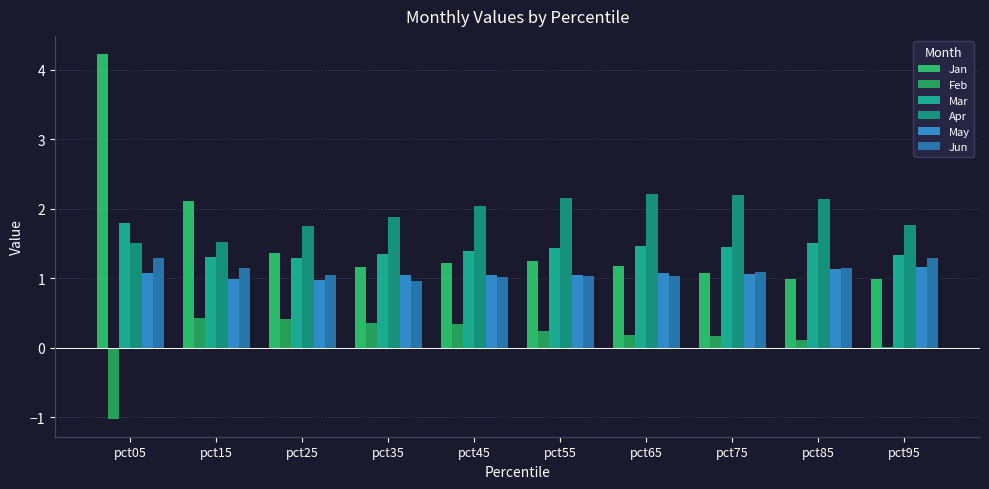

What value does the Mar series have at pct95?

1.3